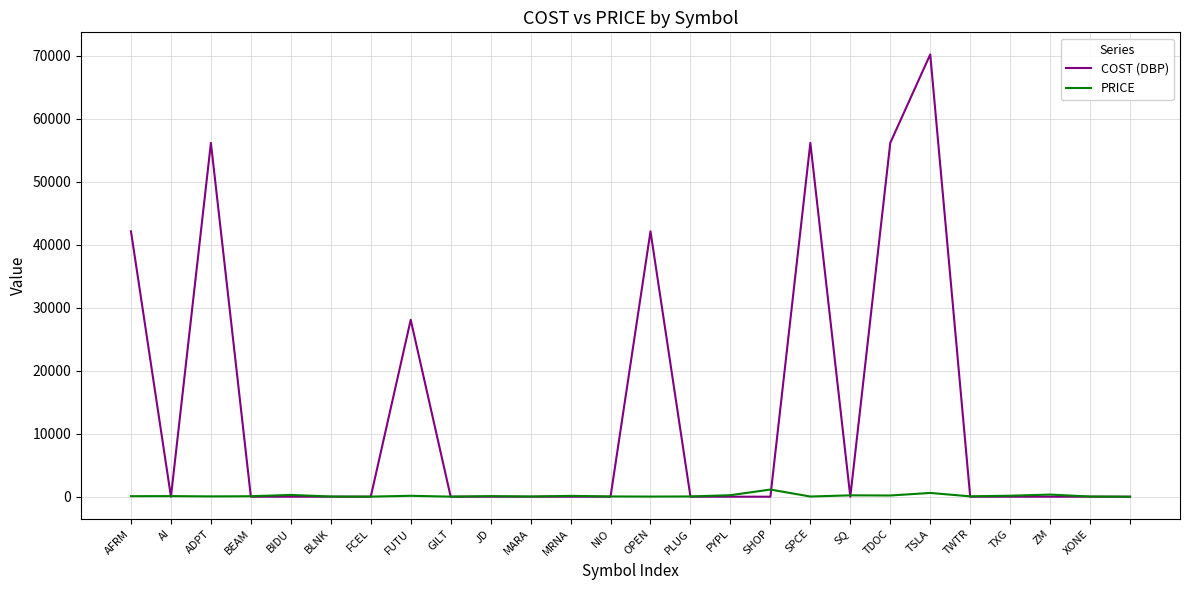

Count the number of data series in this chart.

2